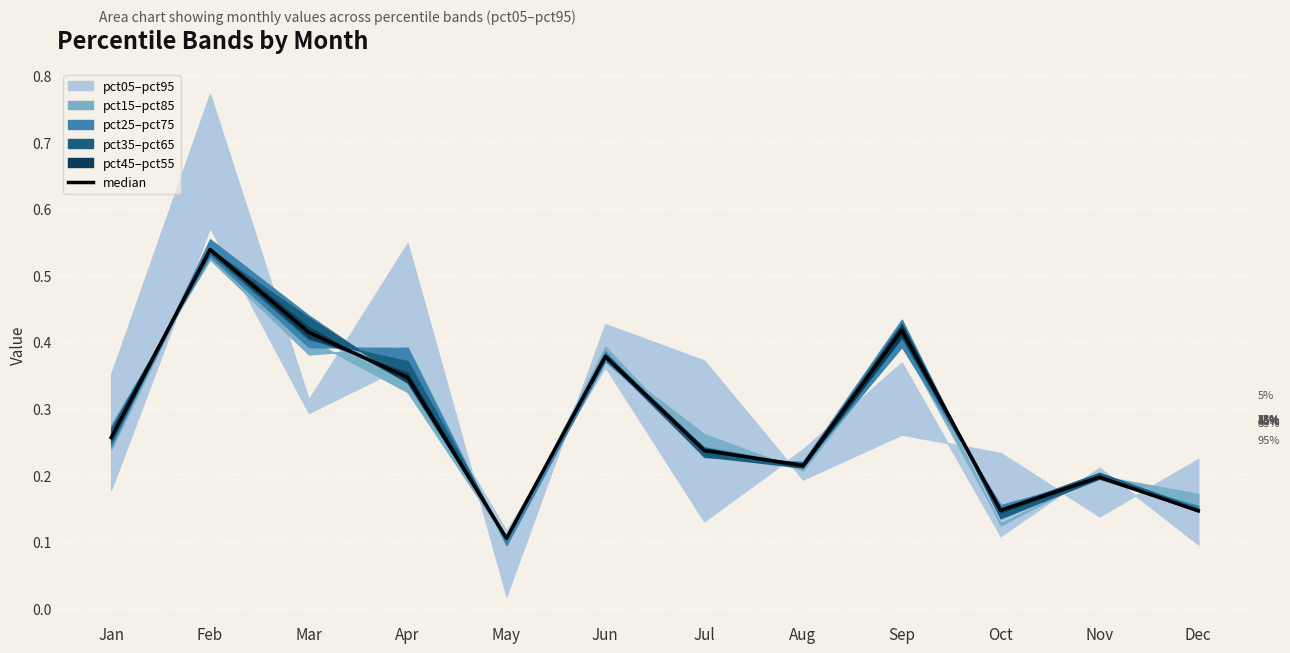

What is the approximate value at Jun?

0.4